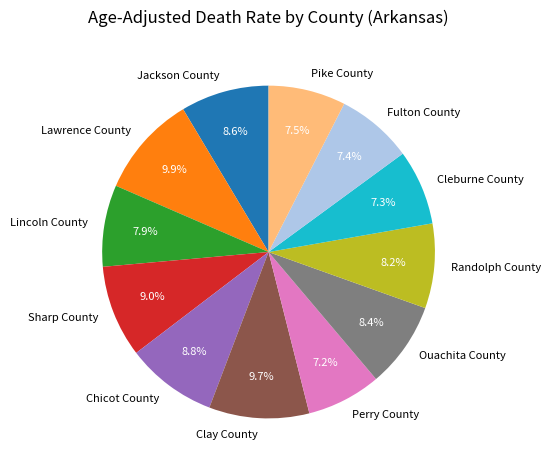

The Randolph County slice represents 8% of the pie. True or false?

True